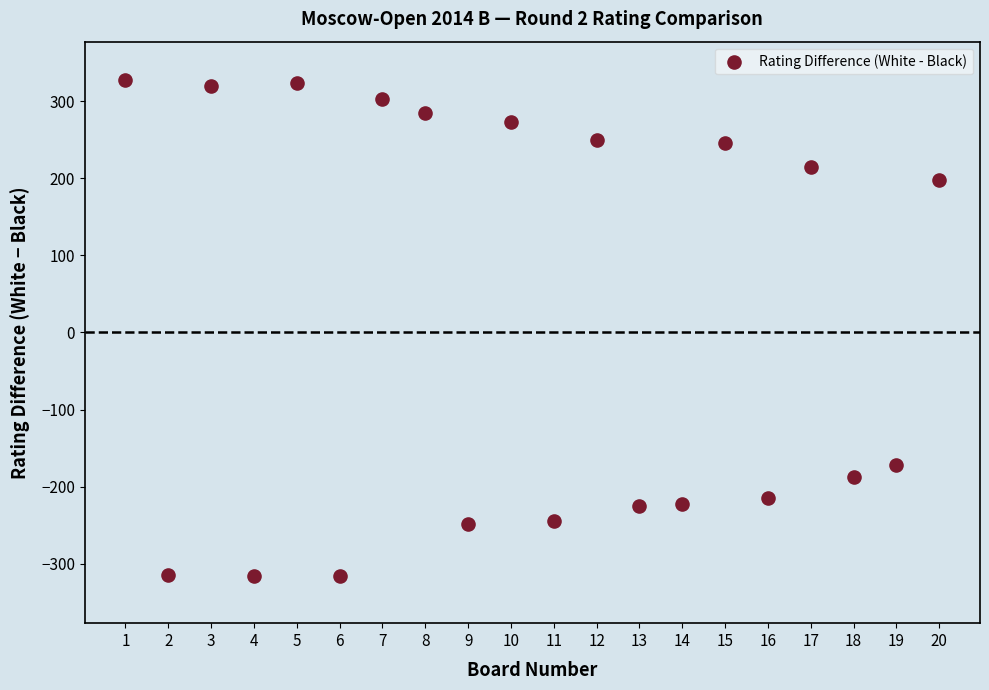

What Y value in the scatter plot is closest to 5?

-172